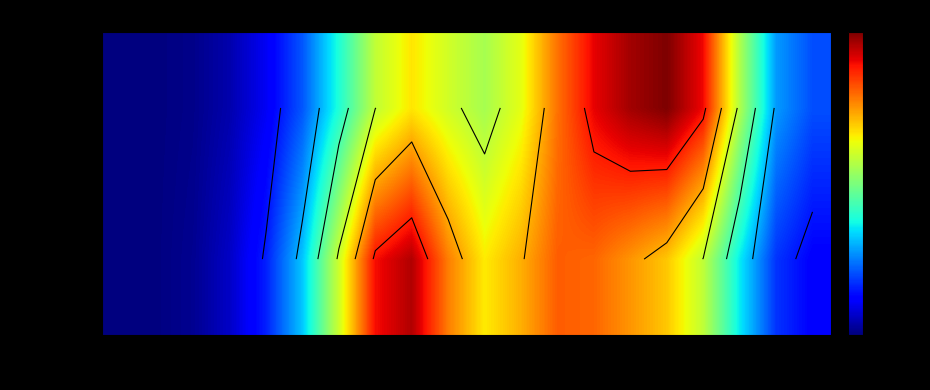

What is the difference between the maximum and minimum values in the ENTREES series?

19.6